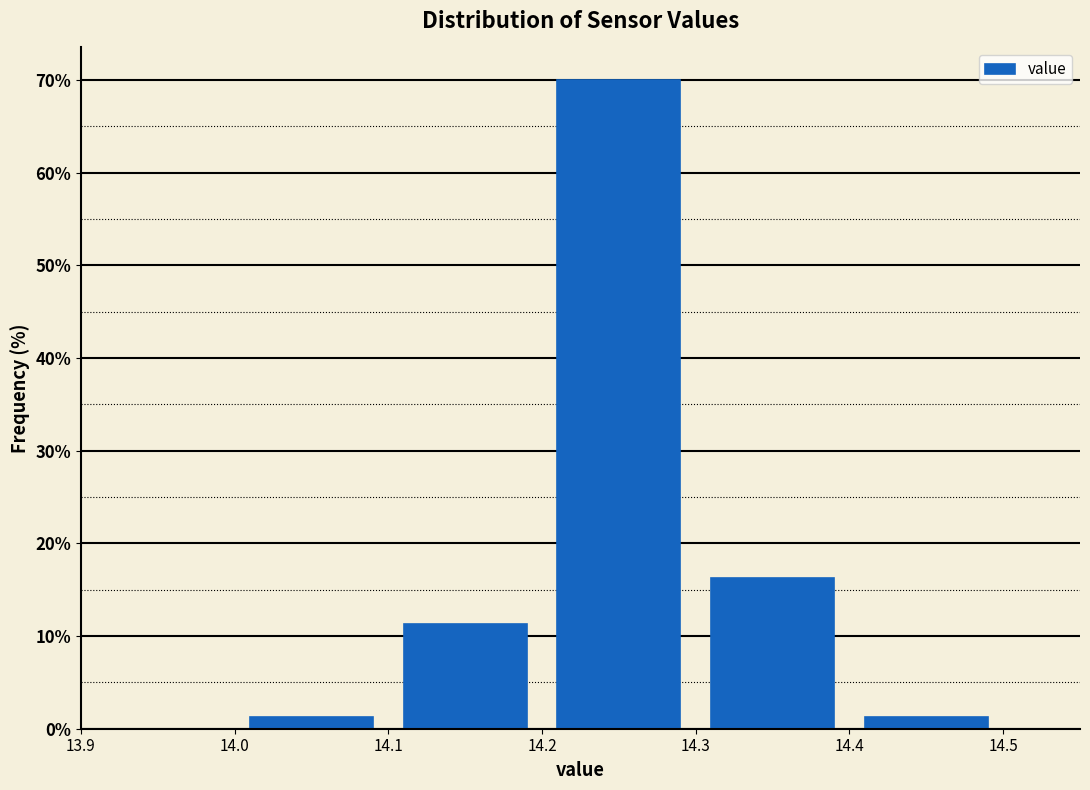

Reading left to right, list every bar in this chart as the range it spans on the x-axis followed by its height. The values are not printed on the chart, so give them approximately, as read against the axis.

14.0 to 14.1: 1
14.1 to 14.2: 11
14.2 to 14.3: 70
14.3 to 14.4: 16
14.4 to 14.5: 1